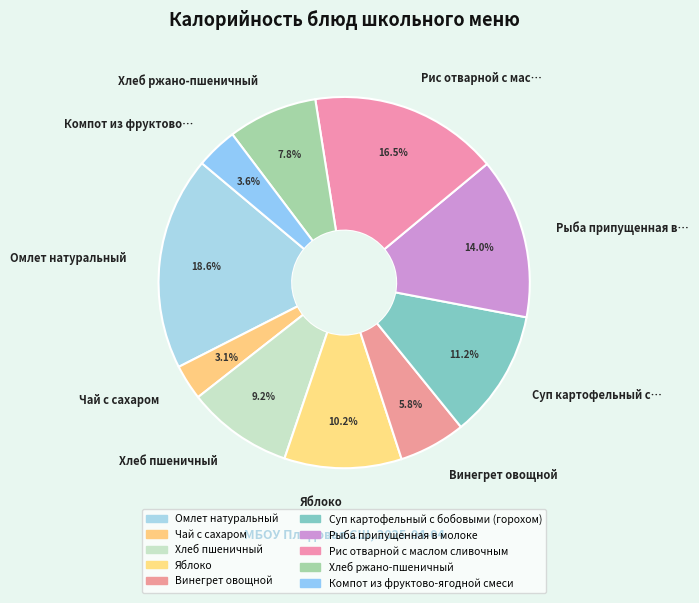

What is the smallest slice in the pie chart?

Чай с сахаром